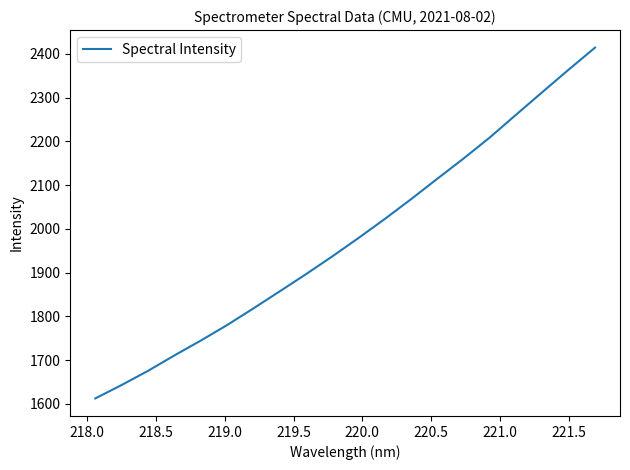

What is the greatest value displayed?

2414.5